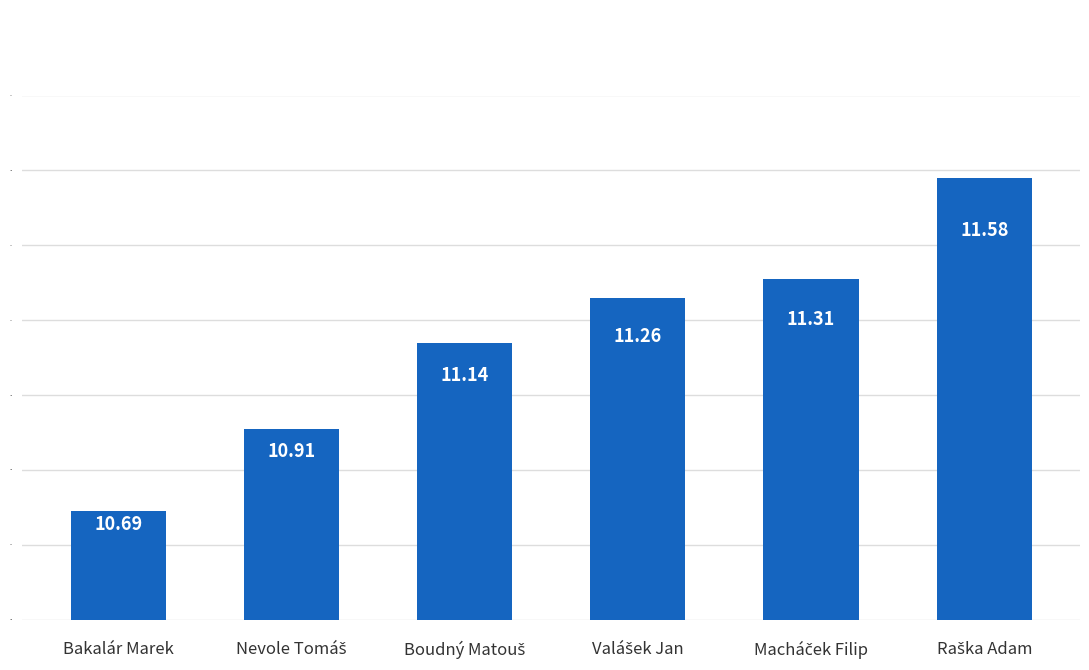

What is the difference between the second highest and minimum values?

0.6